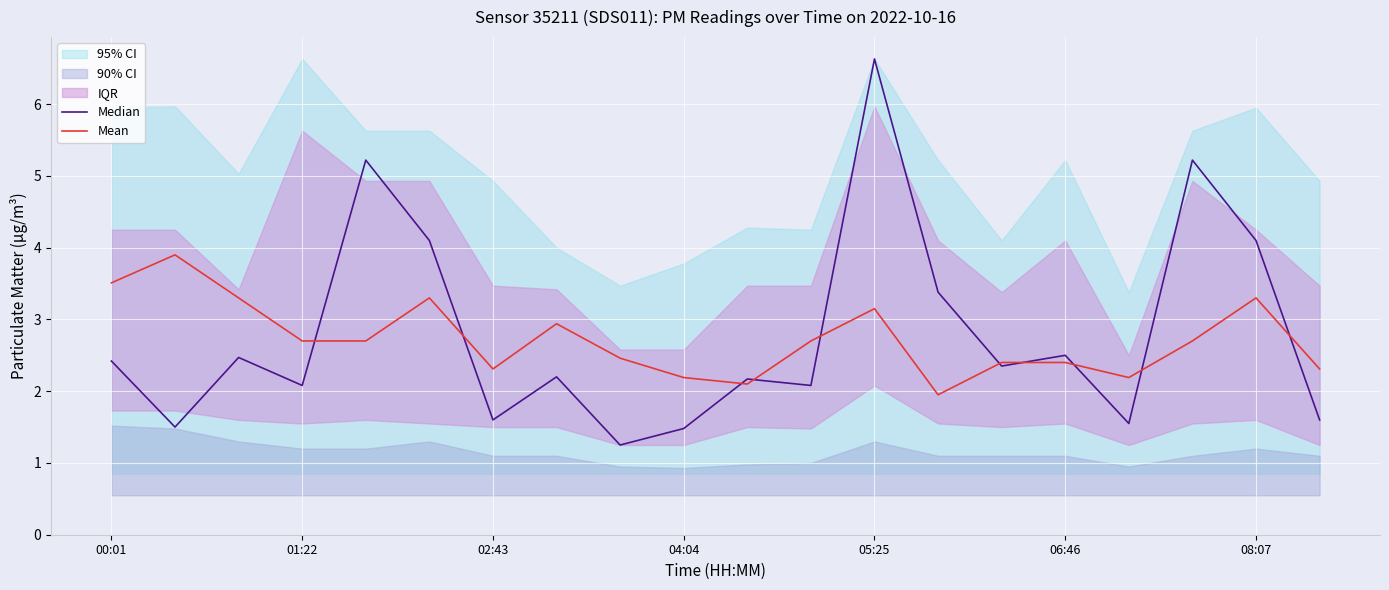

List the series in order of their peak value, lowest first.

Mean, Median